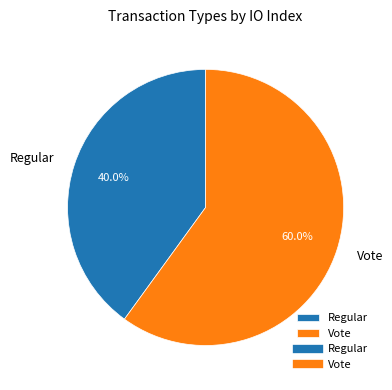

Which has a higher value, Vote or Regular?

Vote